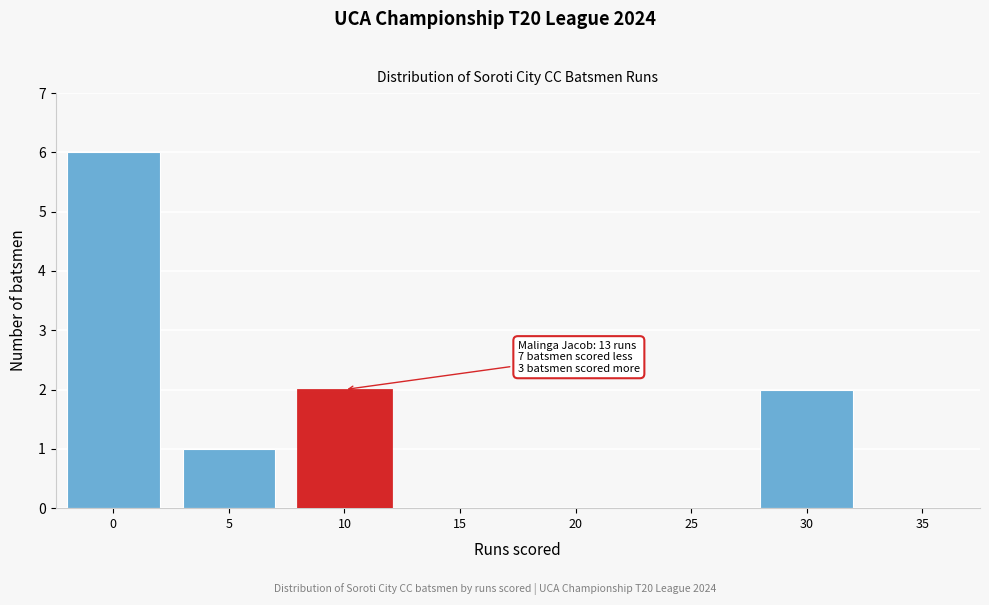

Reading left to right, what are all the values shown in this chart?

0=6	5=1	10=2	15=0	20=0	25=0	30=2	35=0